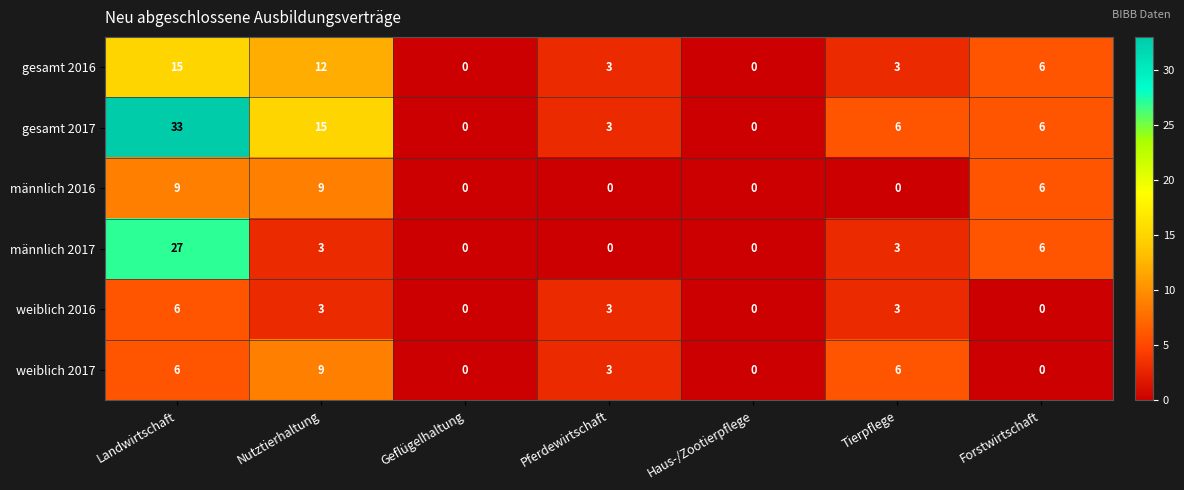

Count the weiblich 2017 values in the range 0 to 6.

6